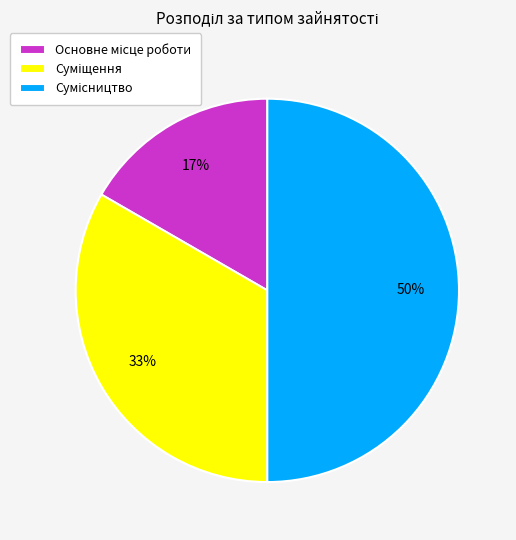

To the nearest percent, what is the average slice percentage?

33%